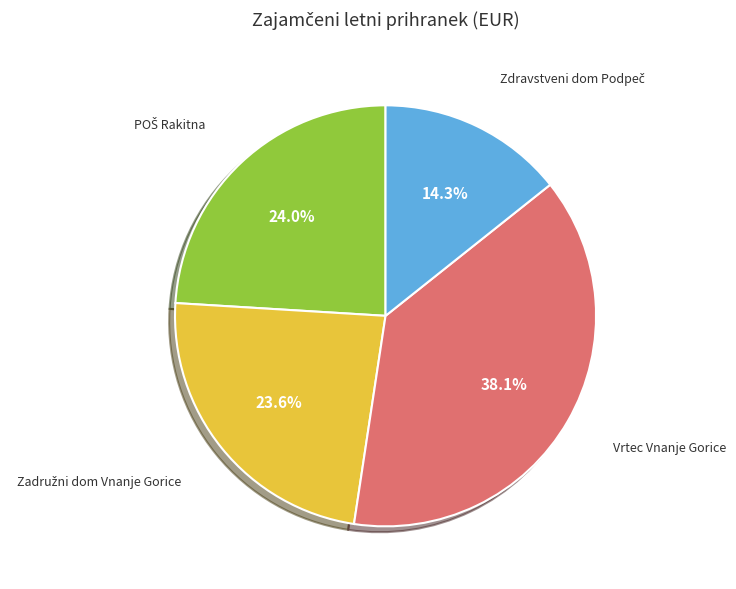

How many slices are in this pie chart?

4